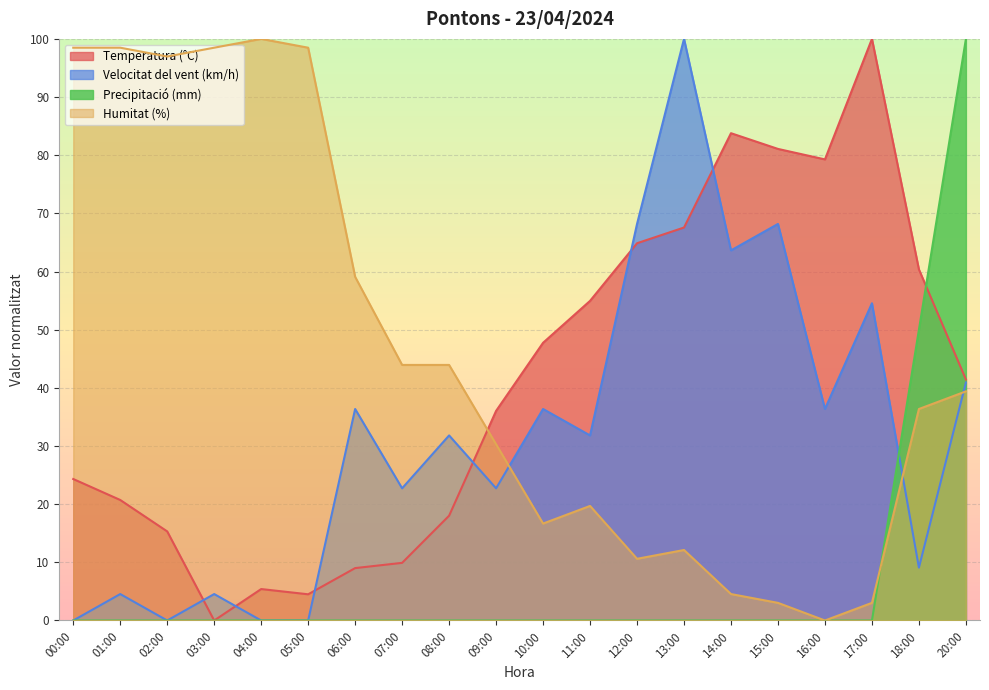

The Temperatura (°C) series shows 139.1 at 16:00. True or false?

False